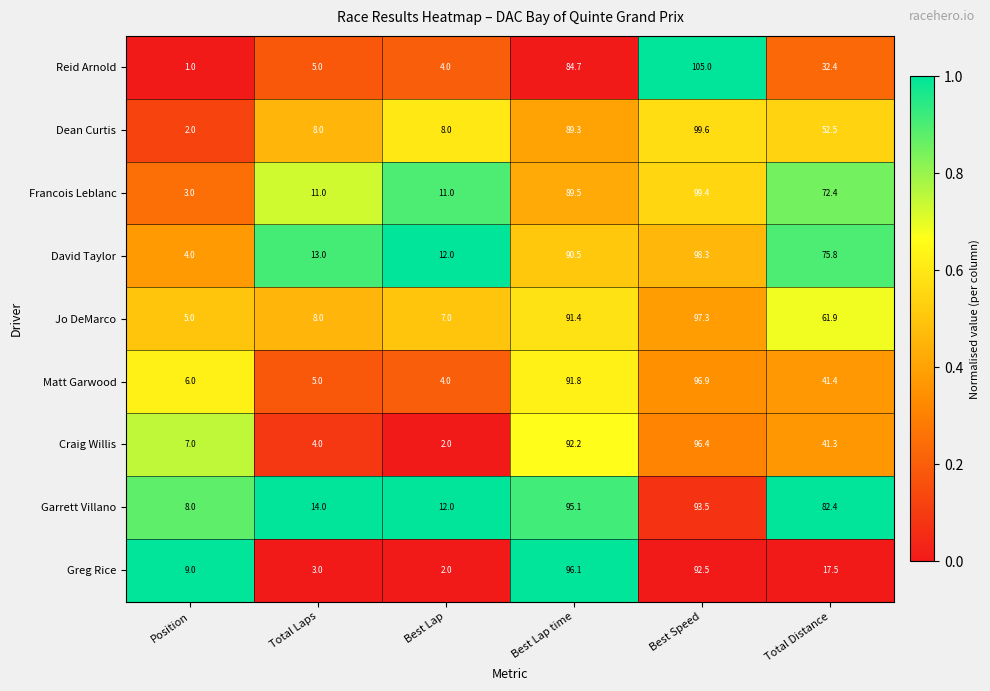

What is the lowest value of the Dean Curtis series?

2.0